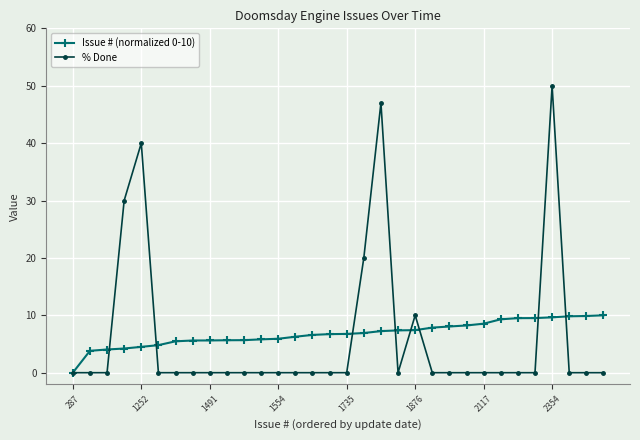

What is the highest value of the % Done series?

50.0